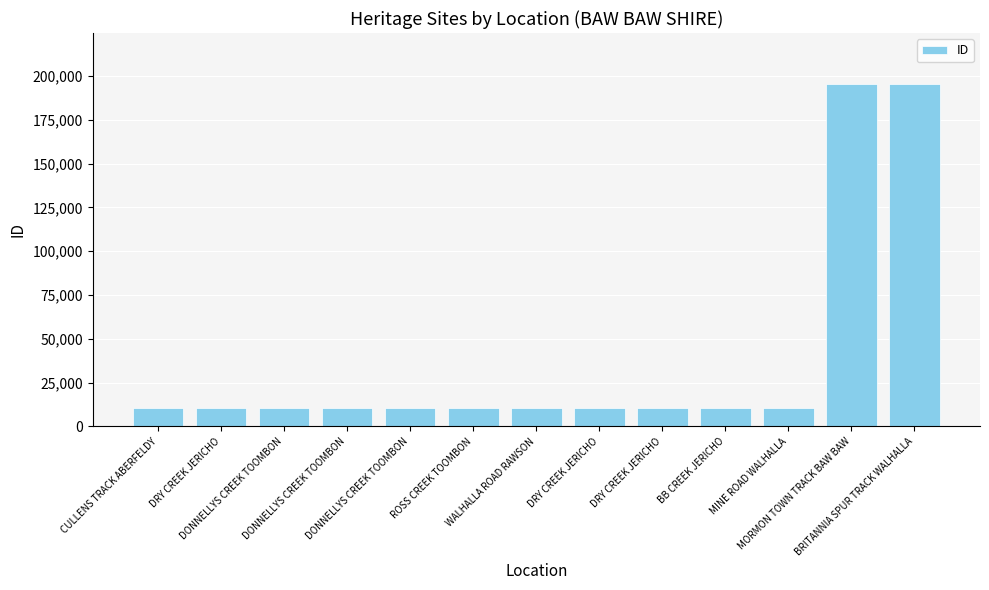

What is the sum of all values?

508922